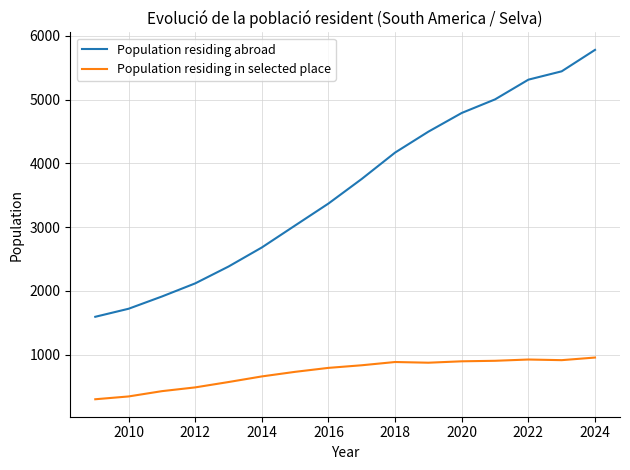

What is the maximum value for Population residing abroad?

5780